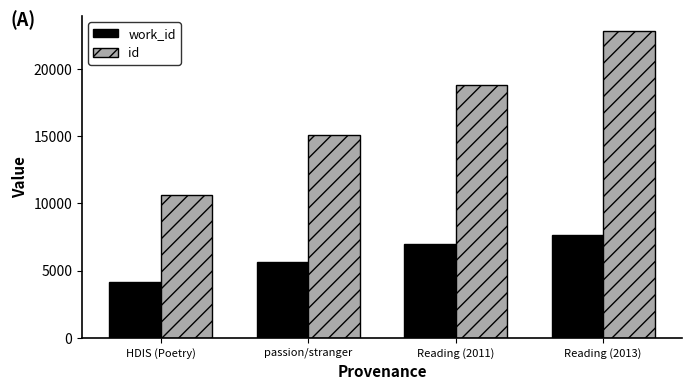

What is the average value of the work_id series?

6109